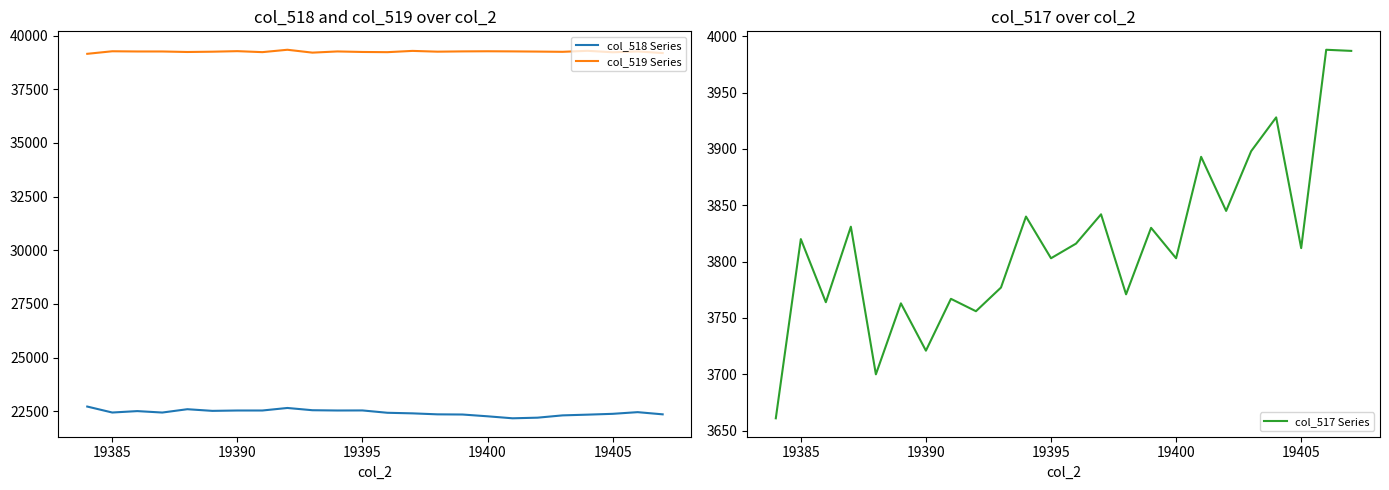

True or false: col_517 Series has more than 0 points higher than both neighbors.

True